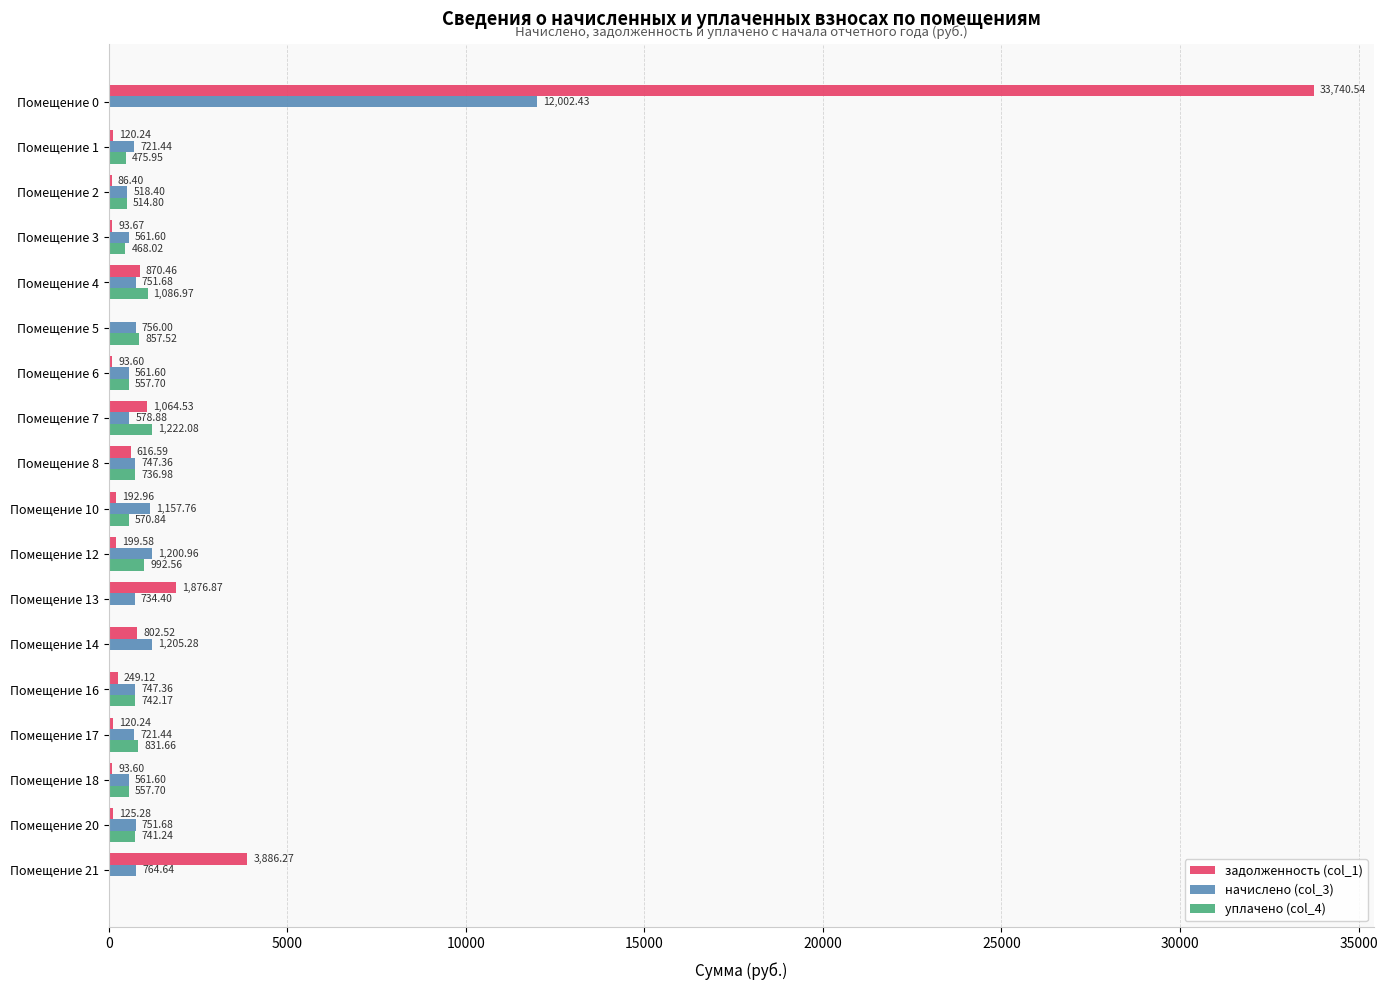

What is the maximum value for уплачено (col_4)?

1222.1